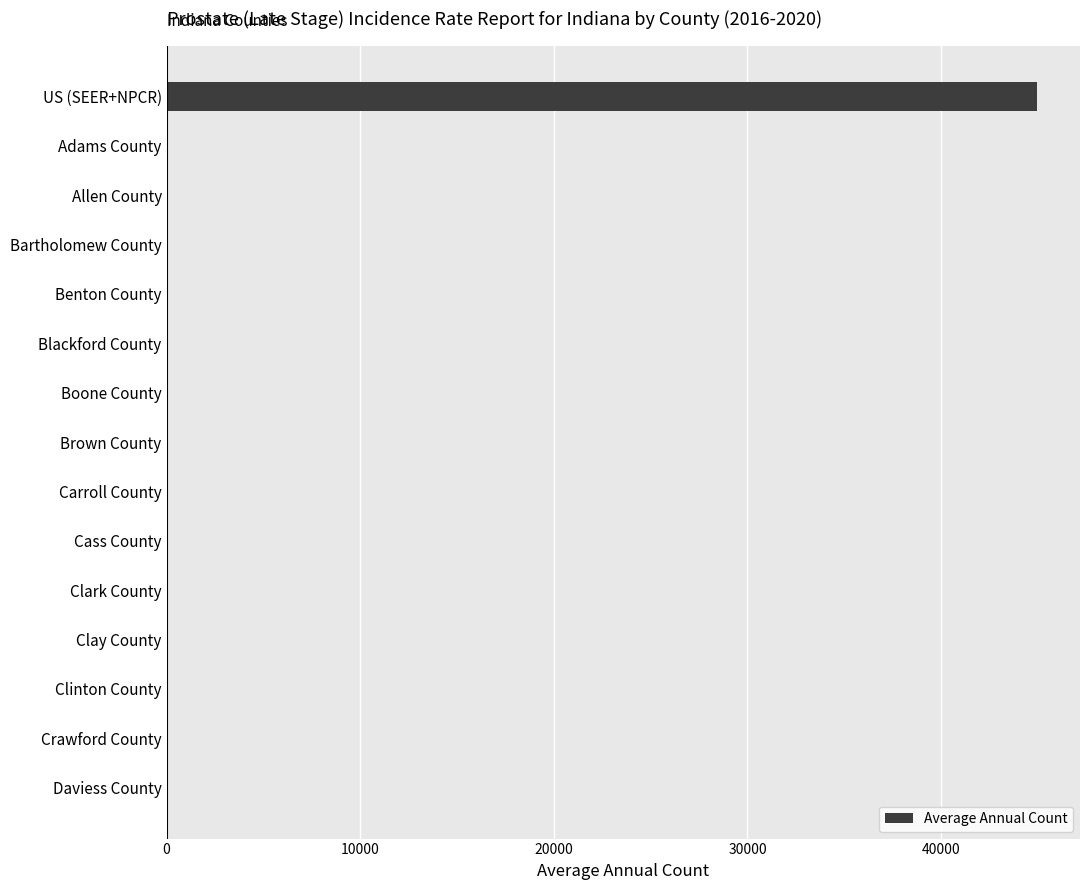

The value at US (SEER+NPCR) is 20377. True or false?

False